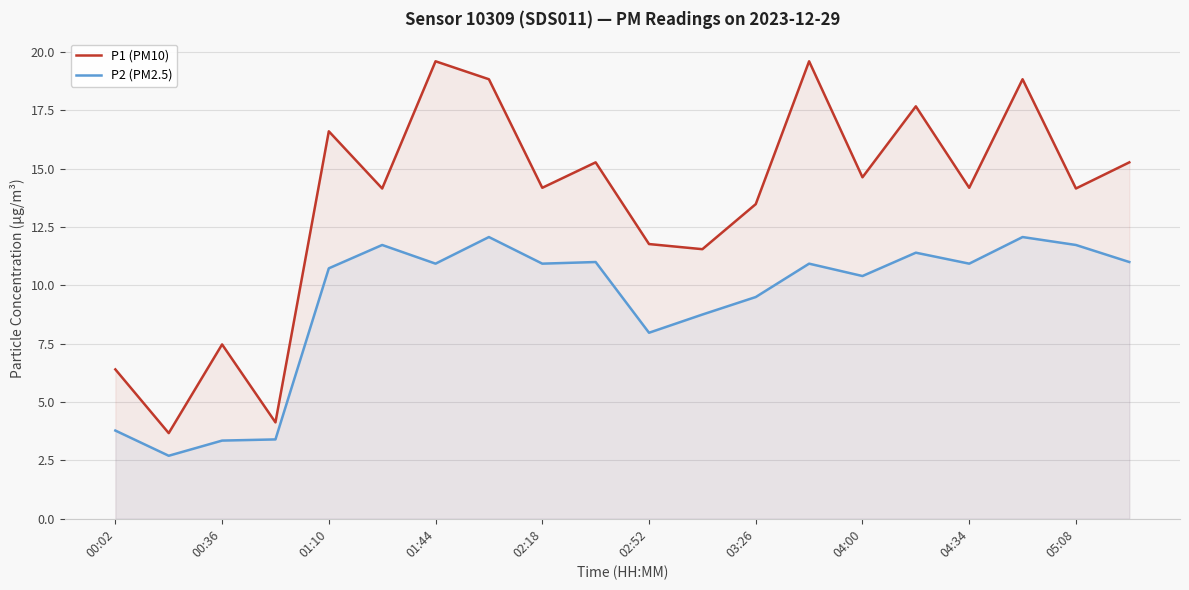

Rank the series at 02:52 from lowest to highest value.

P2 (PM2.5), P1 (PM10)